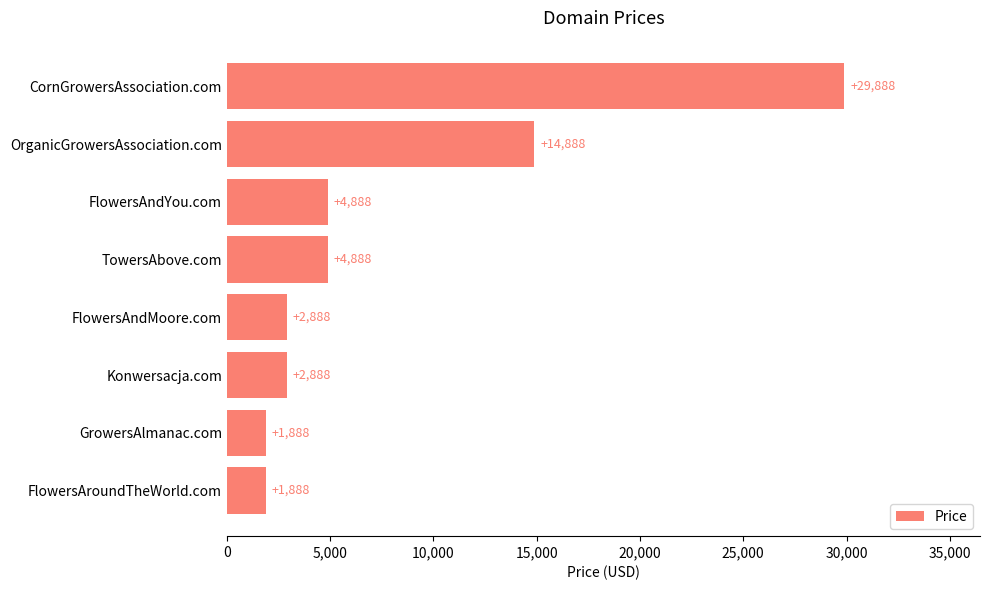

What is the change in value from FlowersAroundTheWorld.com to FlowersAndYou.com?

+3000